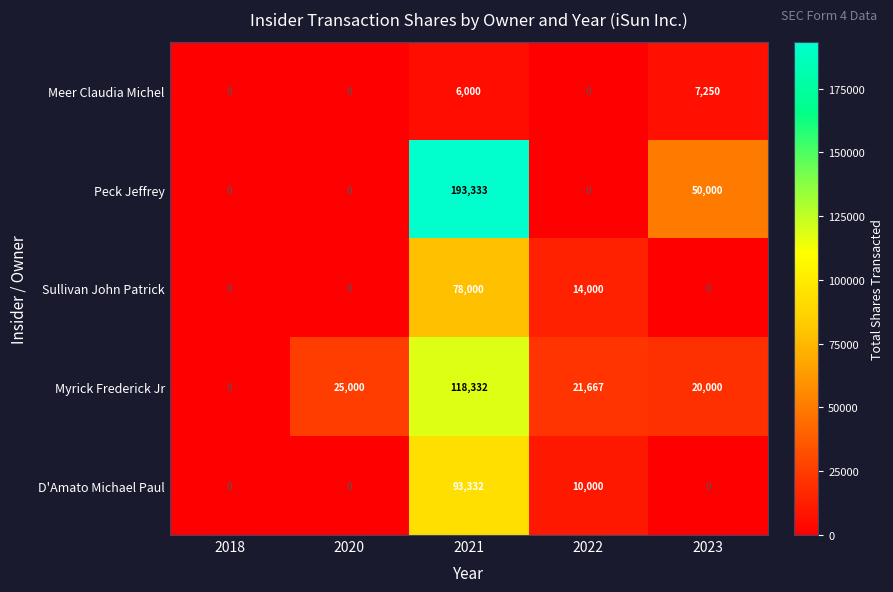

What is the difference between the highest and lowest values at 2023?

50000